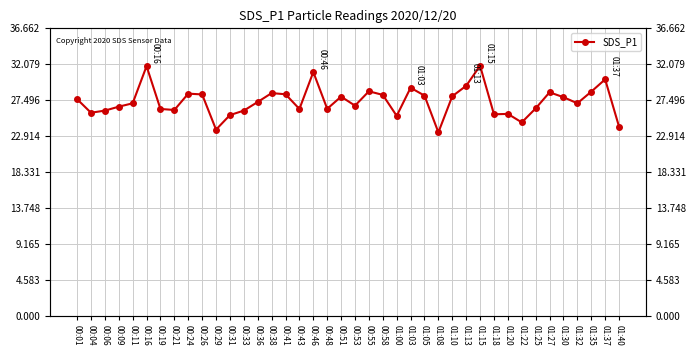

Count the number of categories in the chart.

40